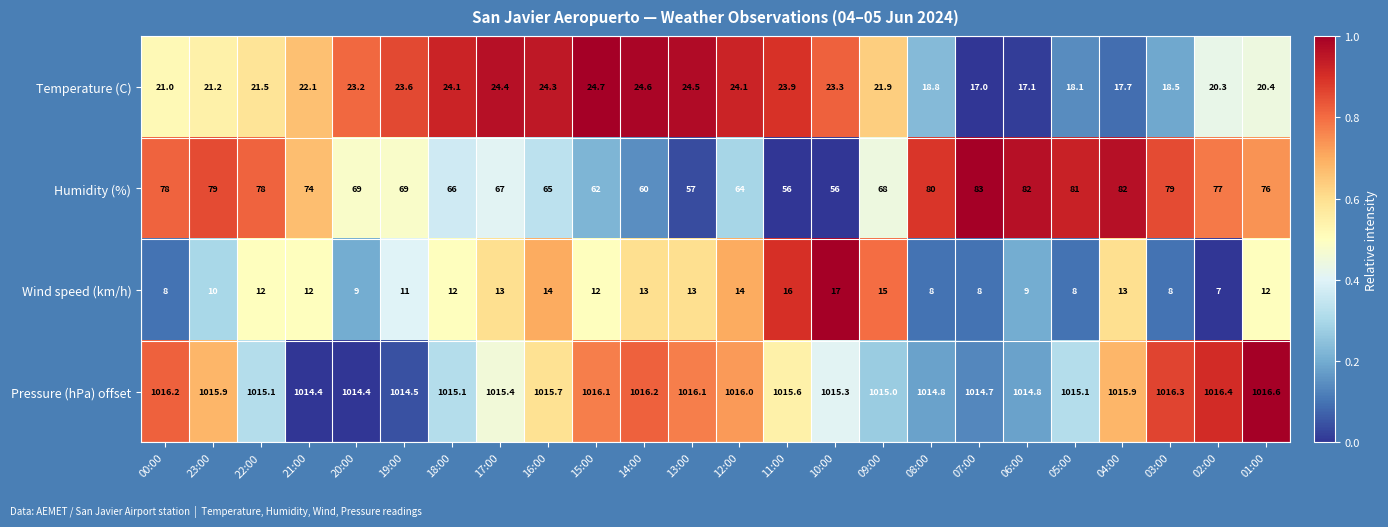

What is the total value across all series at 22:00?

1126.6